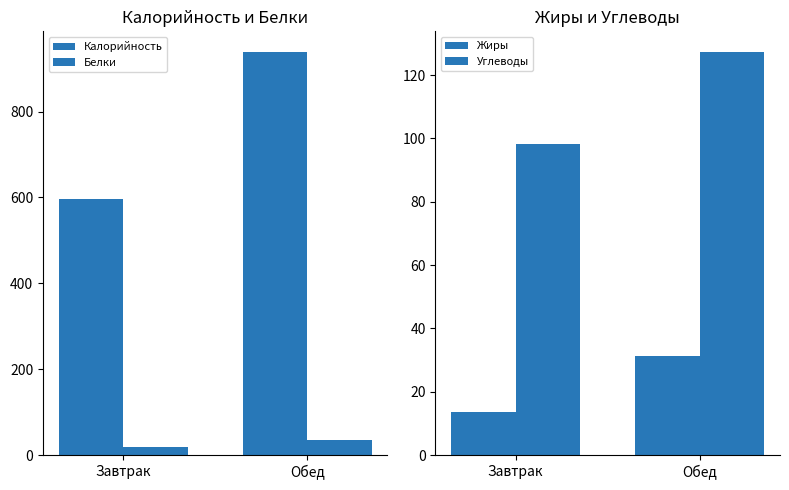

The Калорийность series shows 939.9 at Обед. True or false?

True